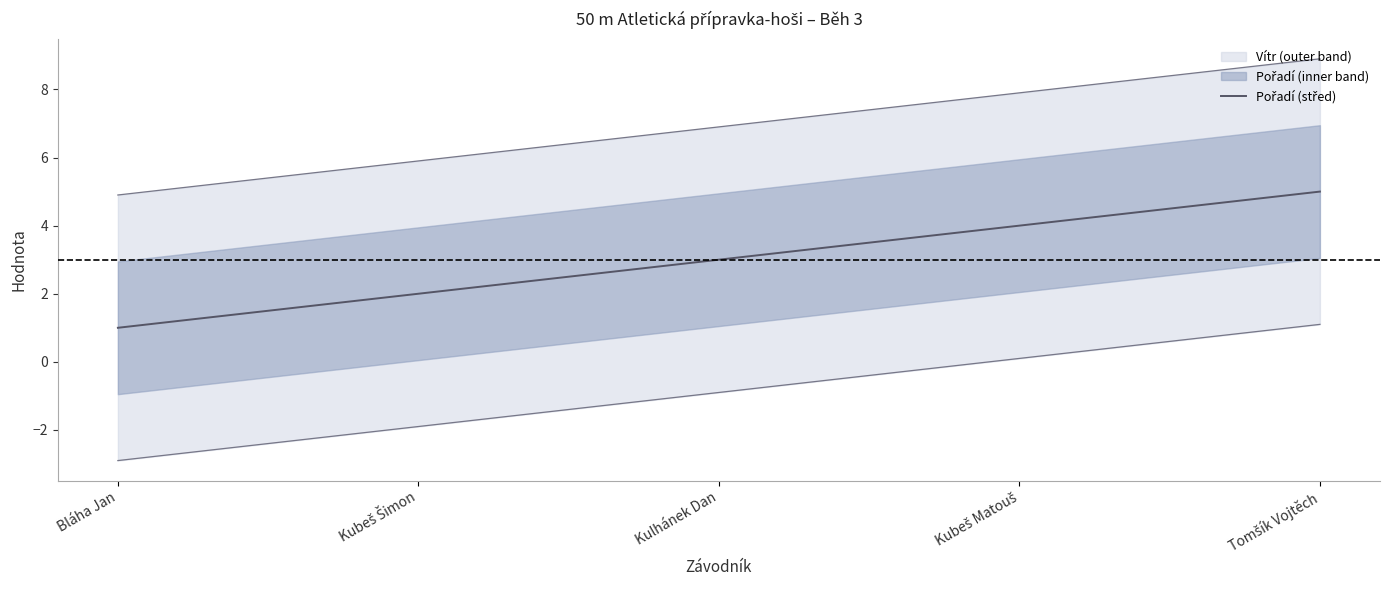

True or false: there are more than 2 points higher than both neighbors.

False